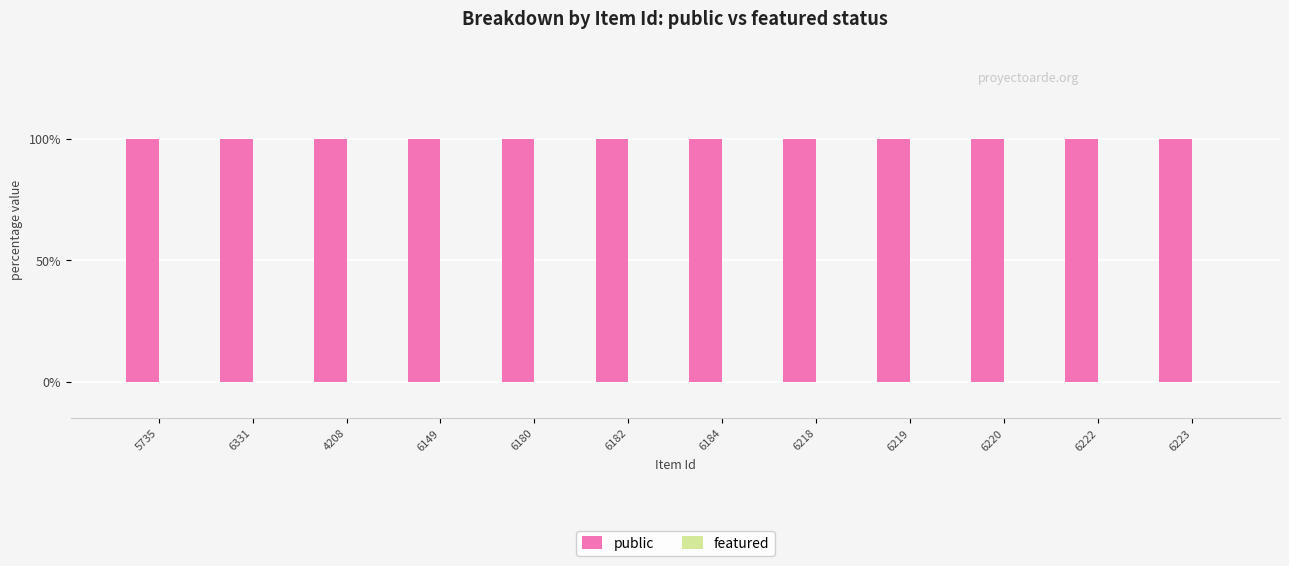

What is the total value across all series at 6220?

1